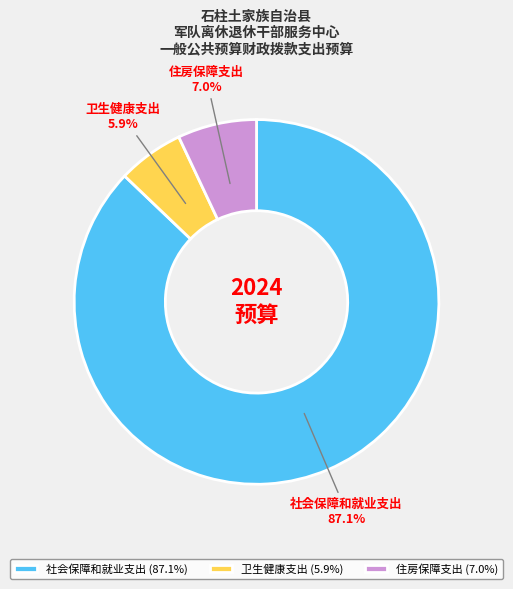

What is the ratio of the value at 卫生健康支出 to the value at 住房保障支出?

0.8